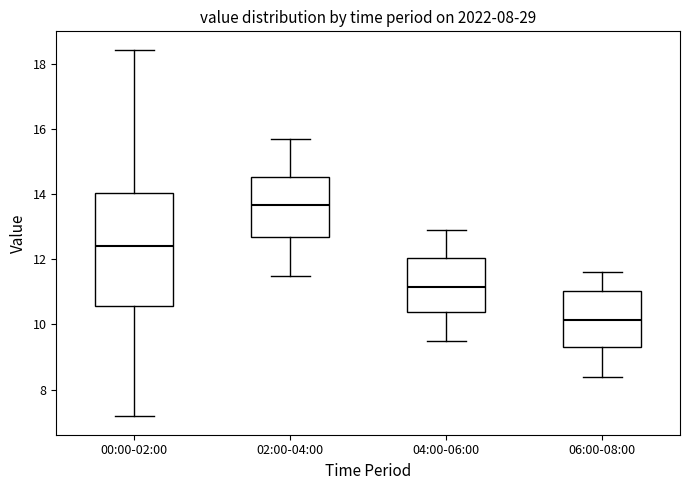

Reading left to right, read every box against the y-axis: the position of its median line, the range the box covers, and the ends of its whiskers. The values are not printed on the chart, so give them approximately, as read against the axis.

00:00-02:00: median 12.4, box 10.6 to 14.0, whiskers 7.2 to 18.4
02:00-04:00: median 13.6, box 12.6 to 14.6, whiskers 11.6 to 15.8
04:00-06:00: median 11.2, box 10.4 to 12.0, whiskers 9.6 to 13.0
06:00-08:00: median 10.2, box 9.4 to 11.0, whiskers 8.4 to 11.6